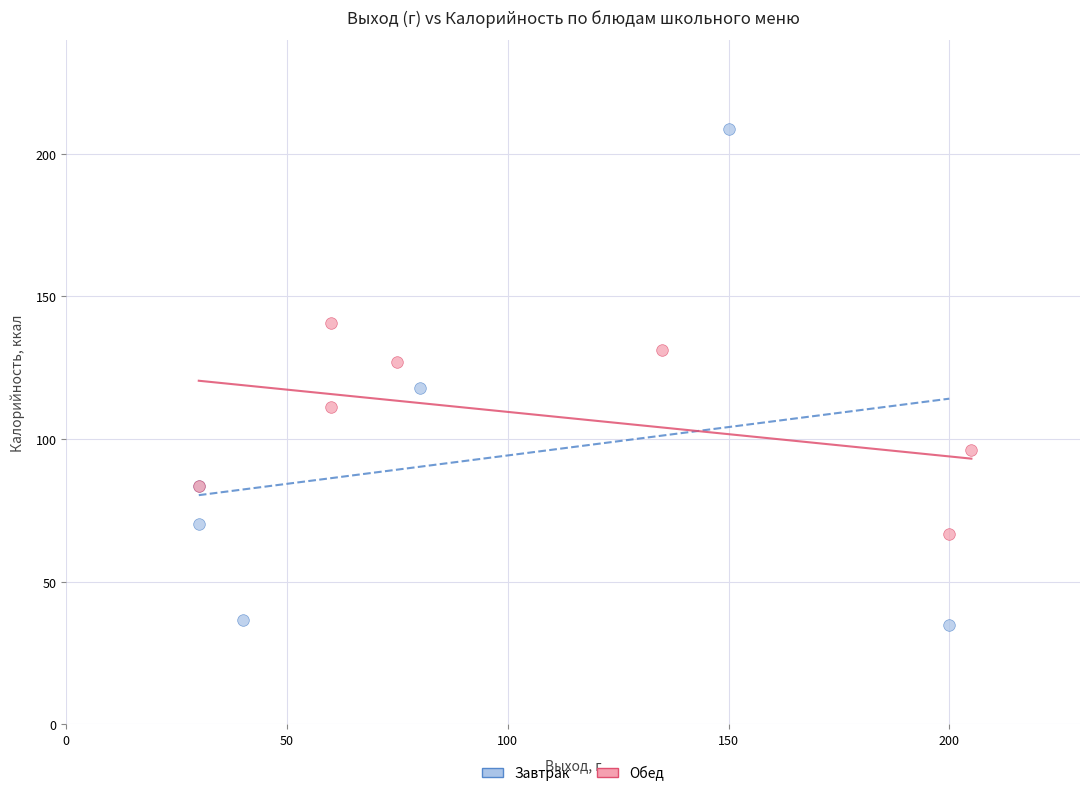

Which series has the largest Y range (max minus min)?

Завтрак